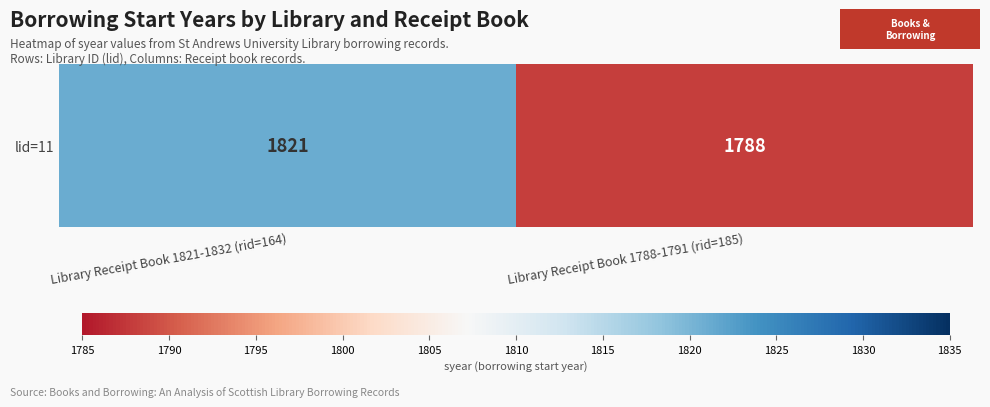

What is the ratio of the value at Library Receipt Book 1821-1832 (rid=164) to the value at Library Receipt Book 1788-1791 (rid=185)?

1.0